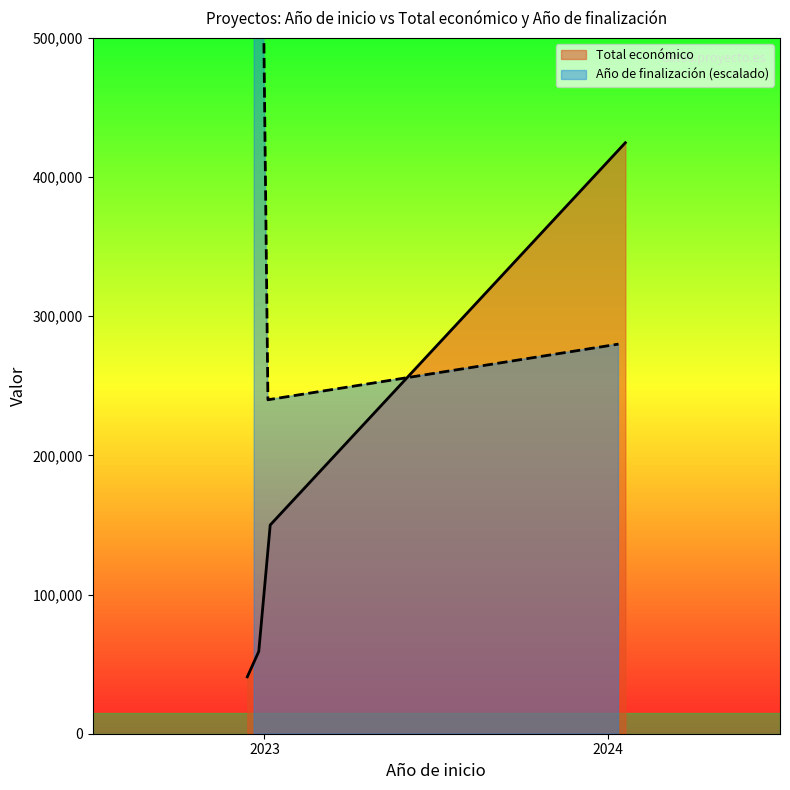

How many values in the Total económico series are below 150000?

2